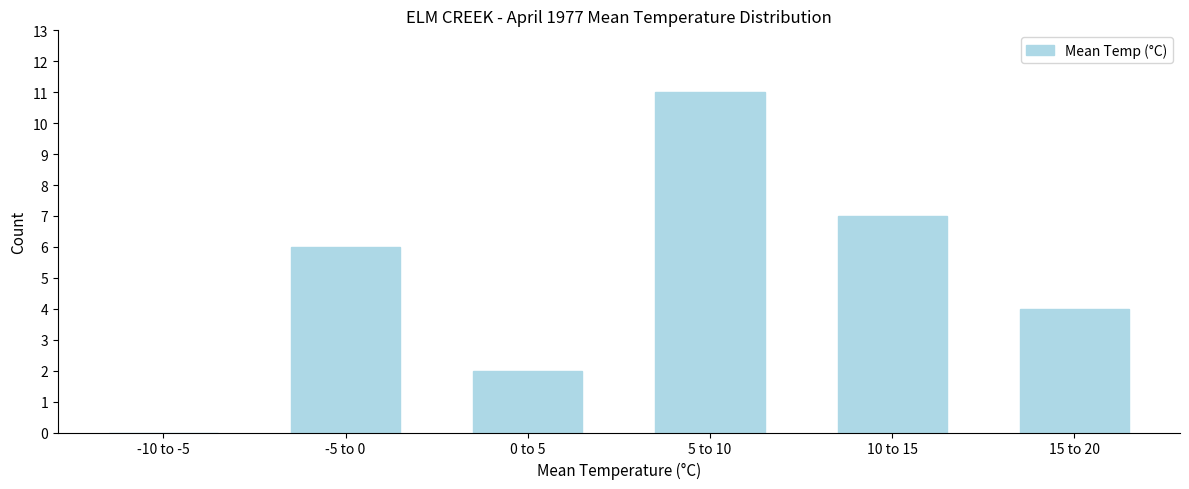

Reading left to right, extract all data points from this chart.

-10 to -5=0	-5 to 0=6	0 to 5=2	5 to 10=11	10 to 15=7	15 to 20=4